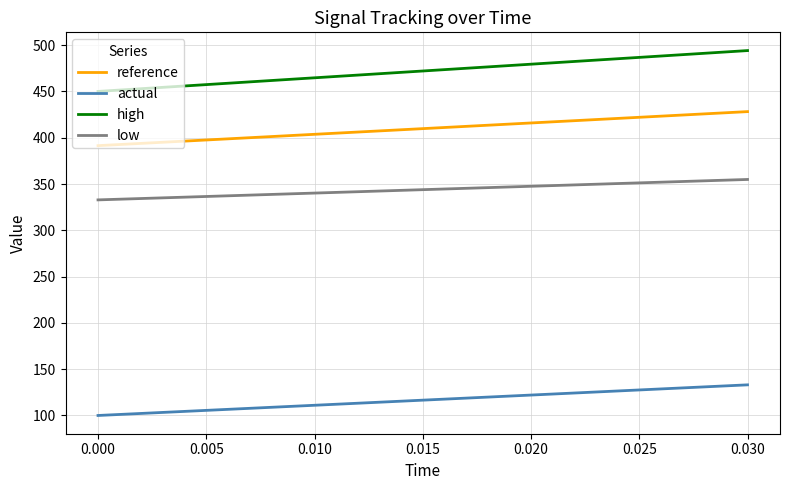

True or false: reference and low intersect in this chart.

False